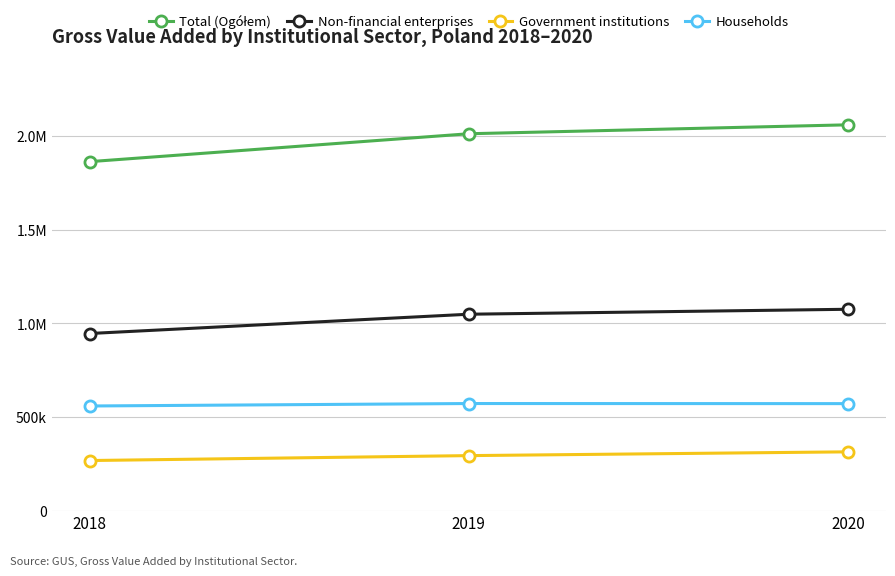

What is the difference between the Total (Ogółem) values at 2019 and 2020?

47700